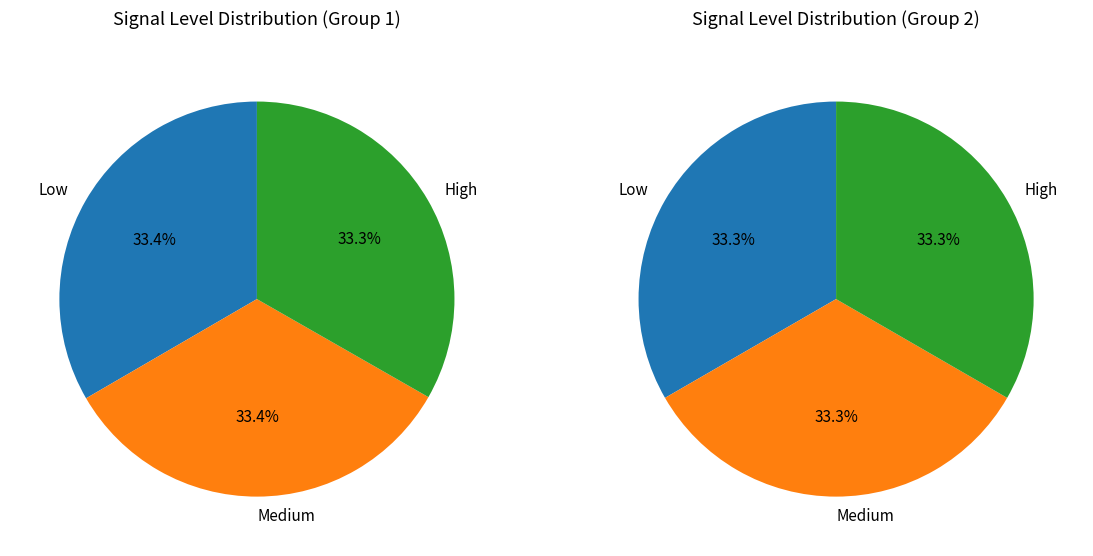

To the nearest percent, what is the average slice percentage?

33%